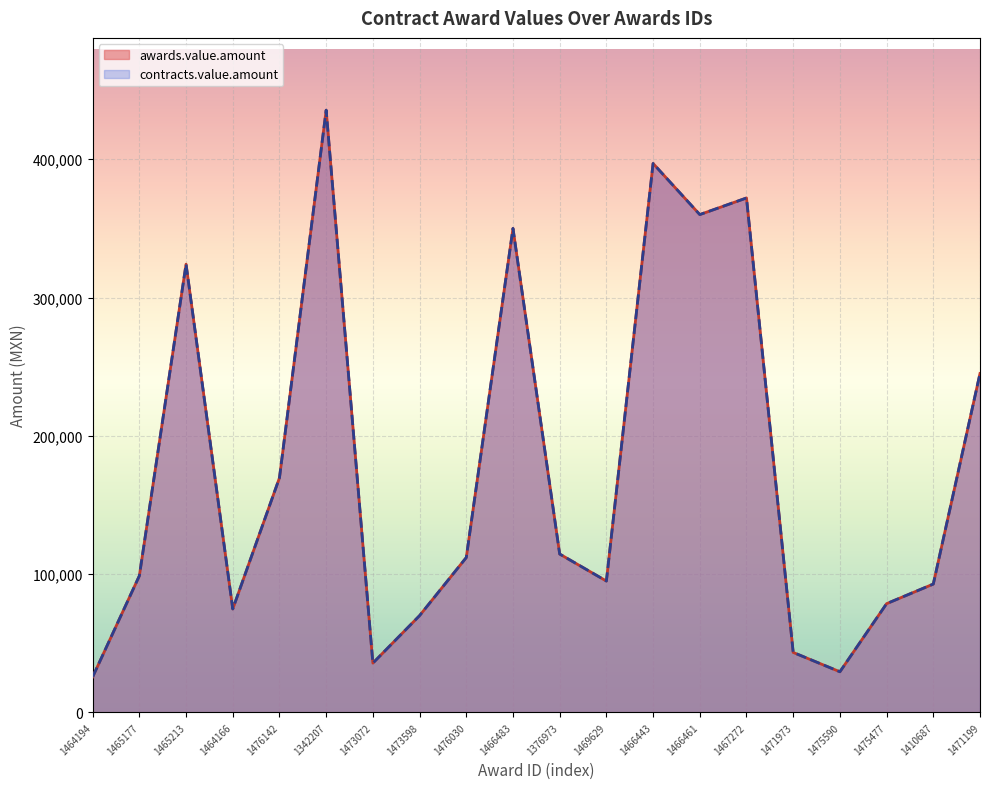

True or false: awards.value.amount and contracts.value.amount cross at least once.

False